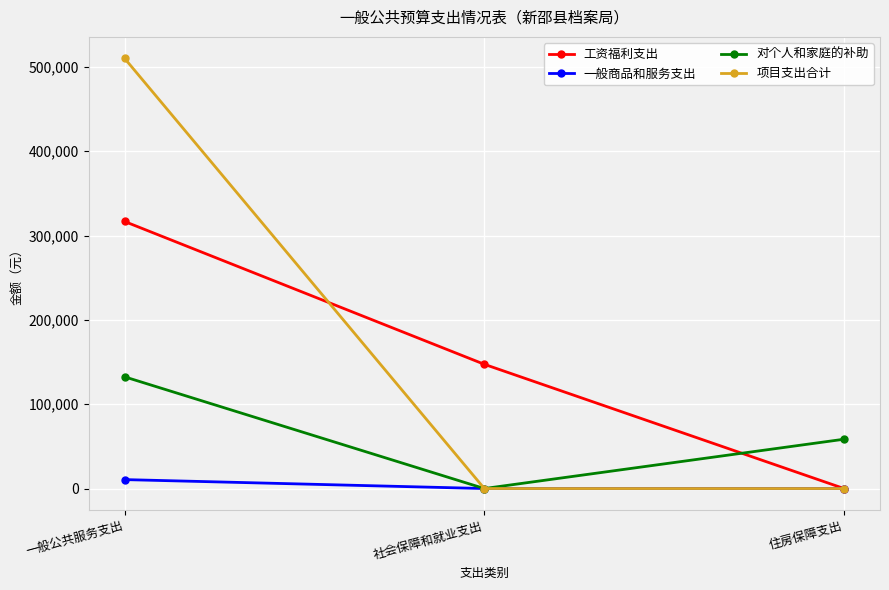

What is the difference between the maximum and second lowest values in the 对个人和家庭的补助 series?

73971.4